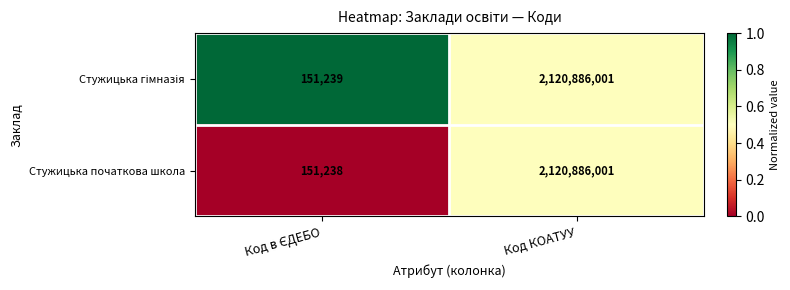

Which series has the largest range (max minus min)?

Стужицька початкова школа